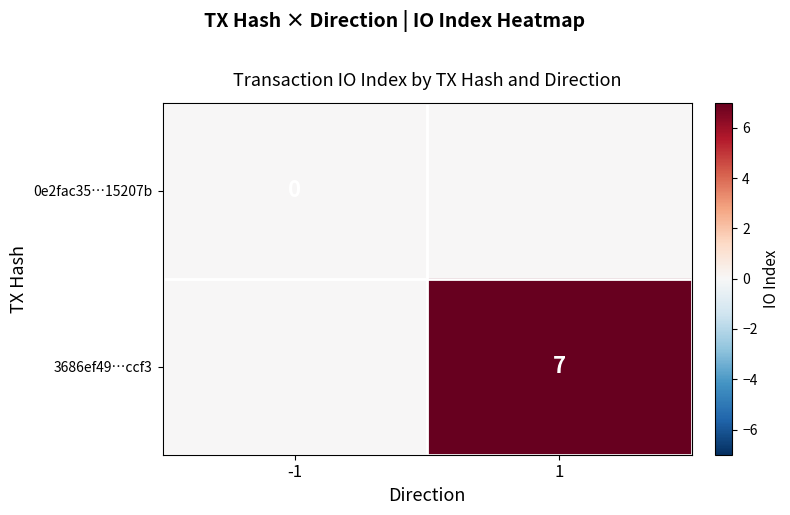

The 3686ef49…ccf3 series shows 7 at 1. True or false?

True